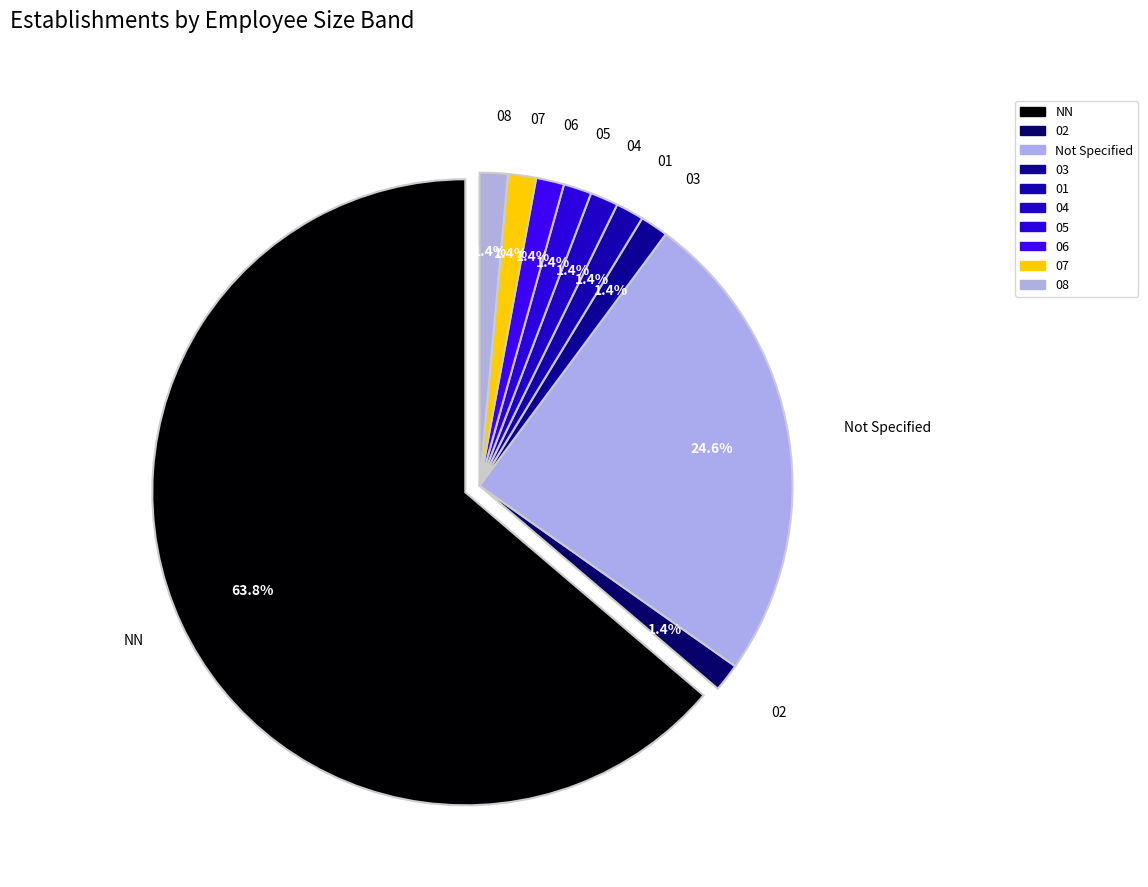

Does any single category account for the majority?

Yes